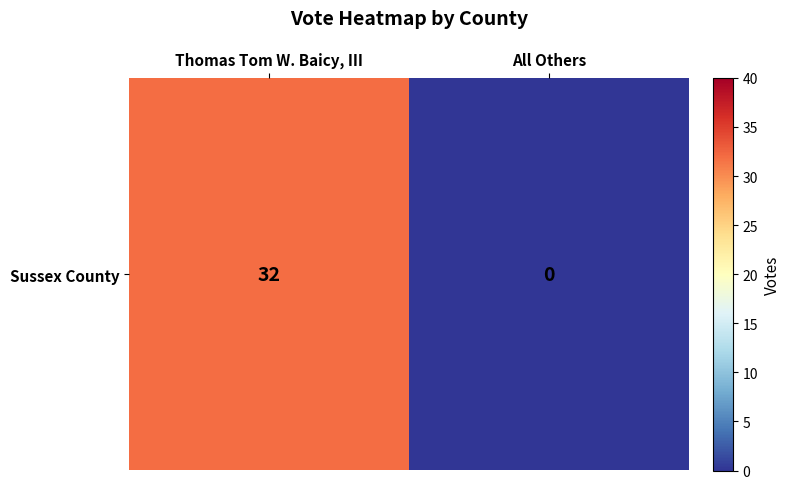

The chart shows a value of -13 at All Others. True or false?

False